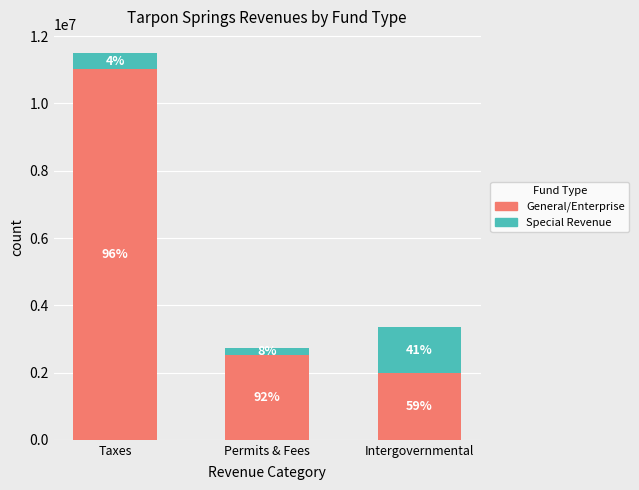

How many Special Revenue values are between 219272 and 1371827?

3